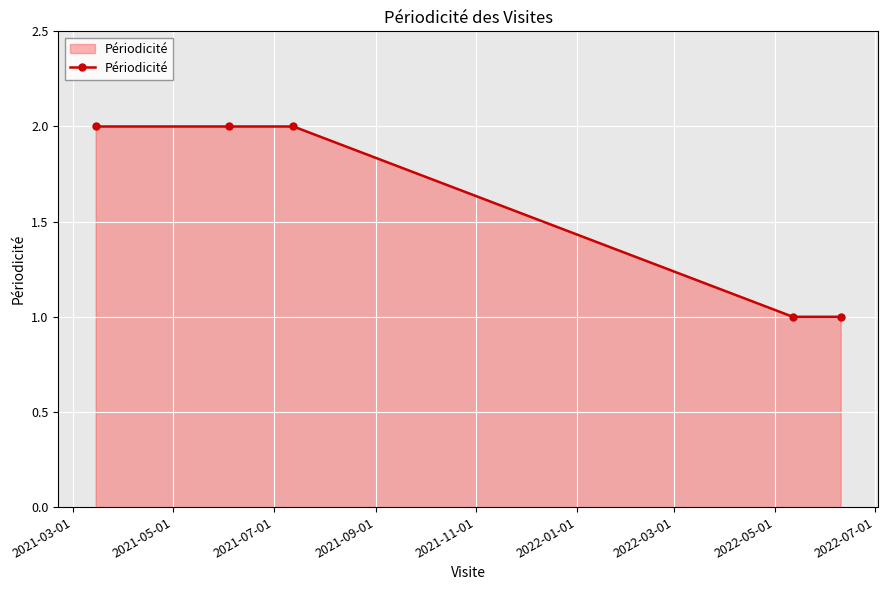

What is the value of the 4th point from the left?

1